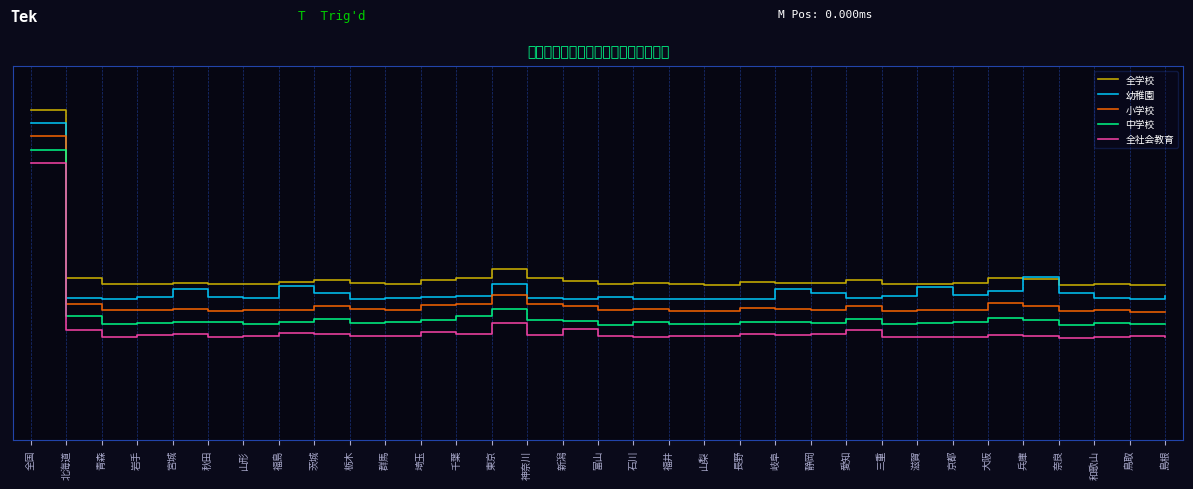

Between 千葉 and 兵庫, which is larger?

千葉